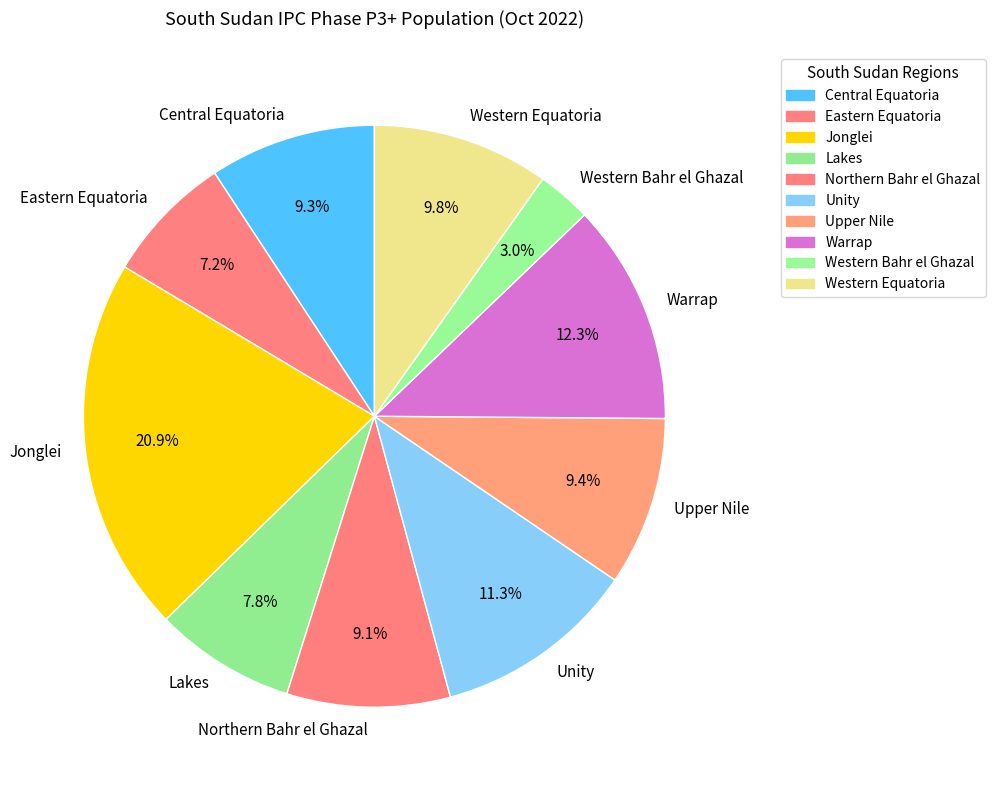

What percentage is the Western Bahr el Ghazal slice, to the nearest percent?

3%